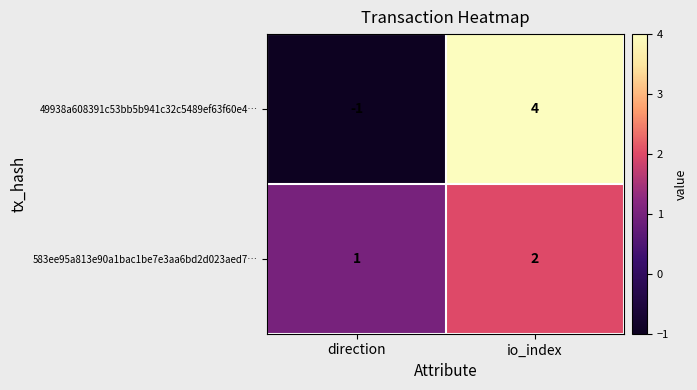

Reading left to right, extract all data points from this chart.

49938a608391c53bb5b941c32c5489ef63f60e4…: direction=-1	io_index=4
583ee95a813e90a1bac1be7e3aa6bd2d023aed7…: direction=1	io_index=2